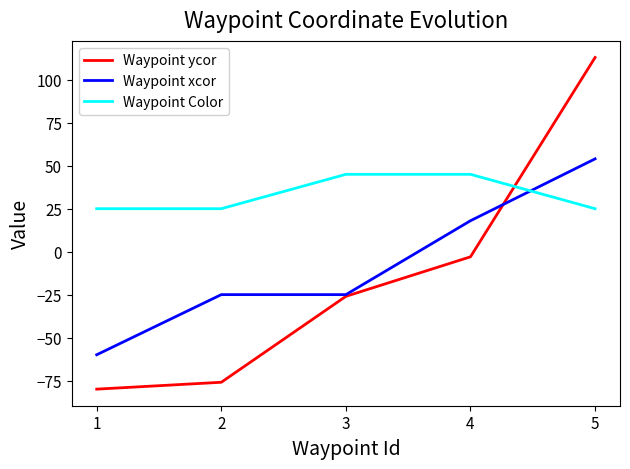

At which label does Waypoint xcor first exceed -25?

4